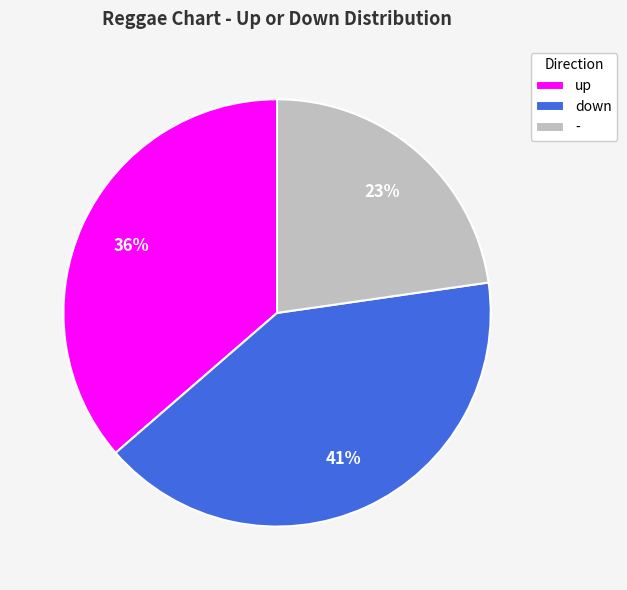

Count the number of slices in the pie.

3